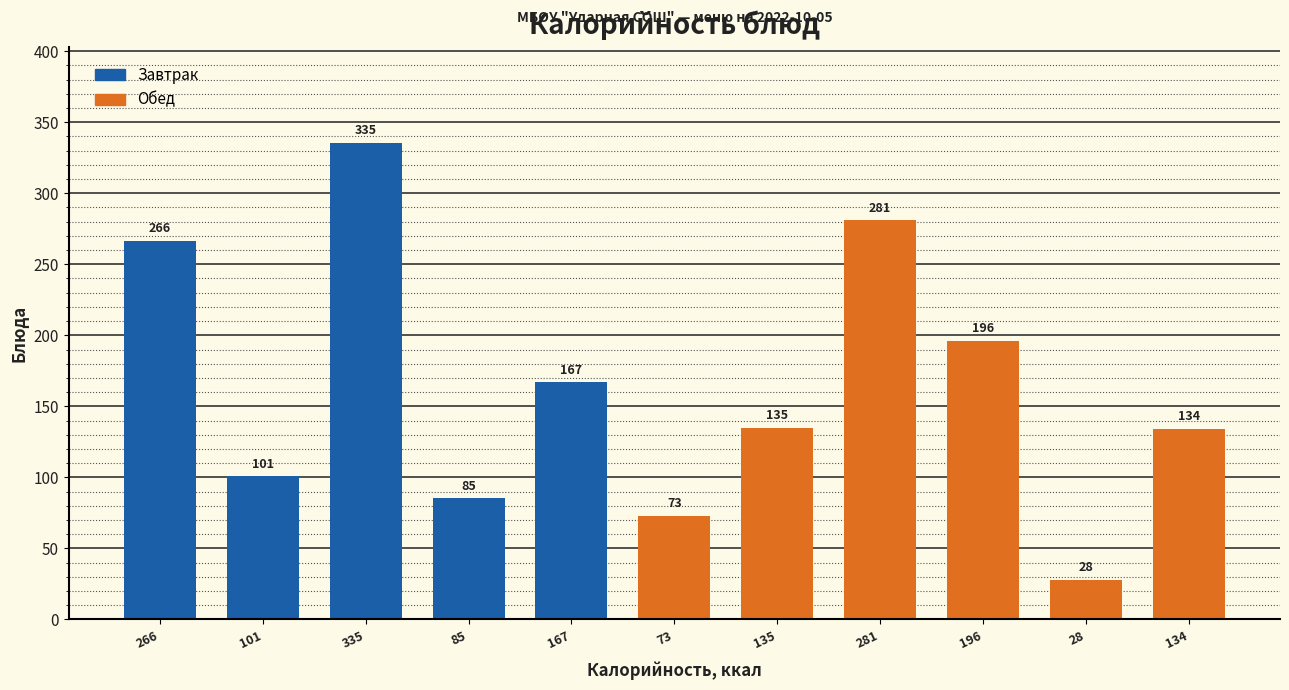

Which category has the highest value across all series?

335